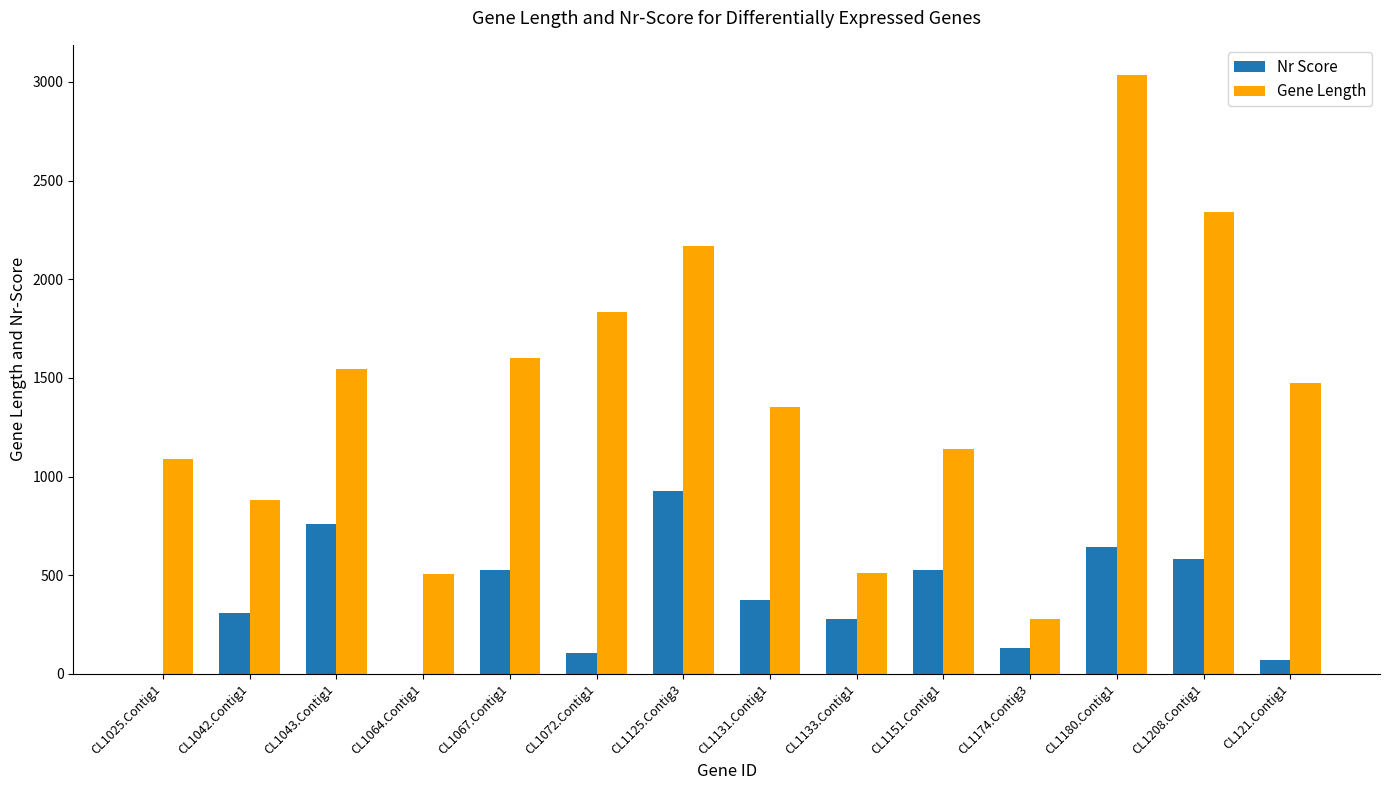

At which label is Gene Length closest to 1657?

CL1067.Contig1